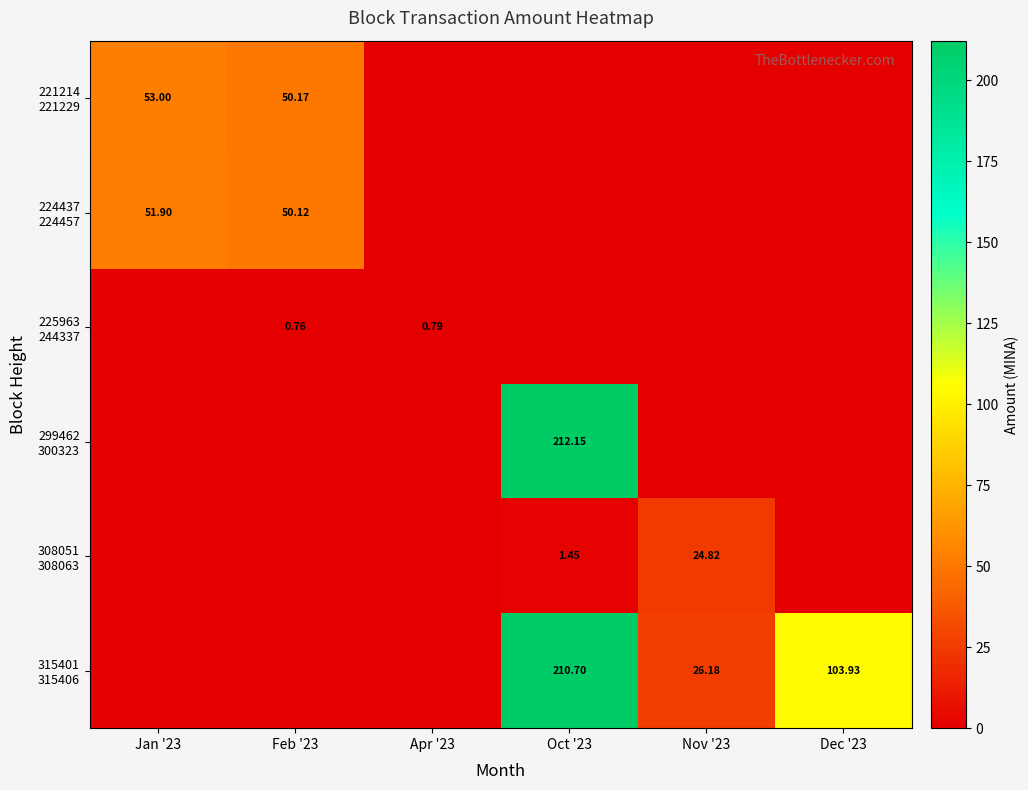

The 224437 224457 series shows 81.8 at Feb '23. True or false?

False